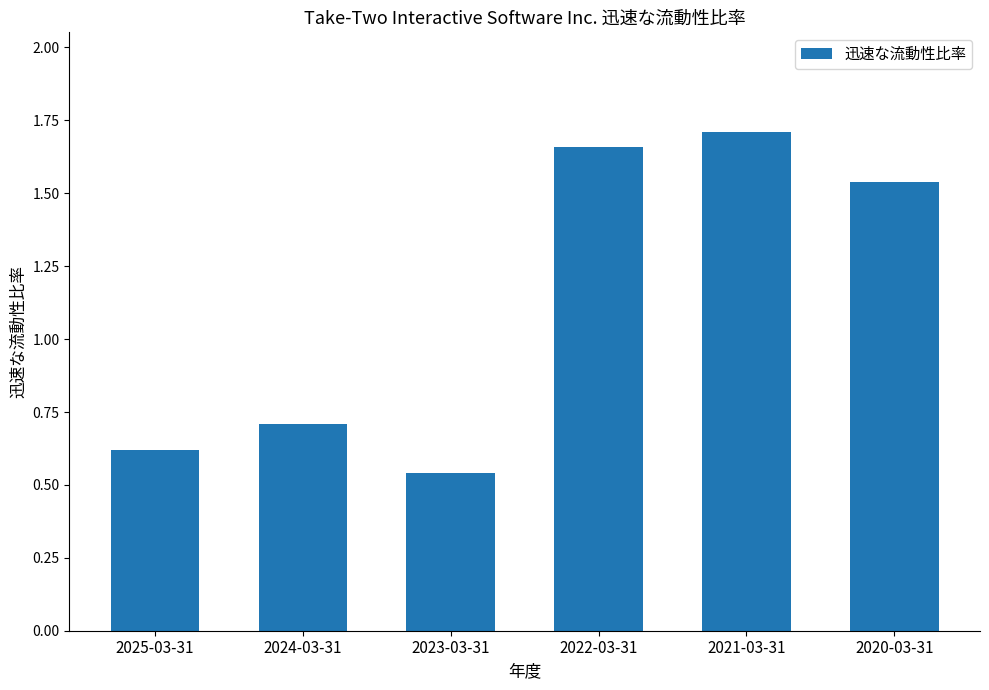

Is it true that the value at 2021-03-31 is 1.7?

True